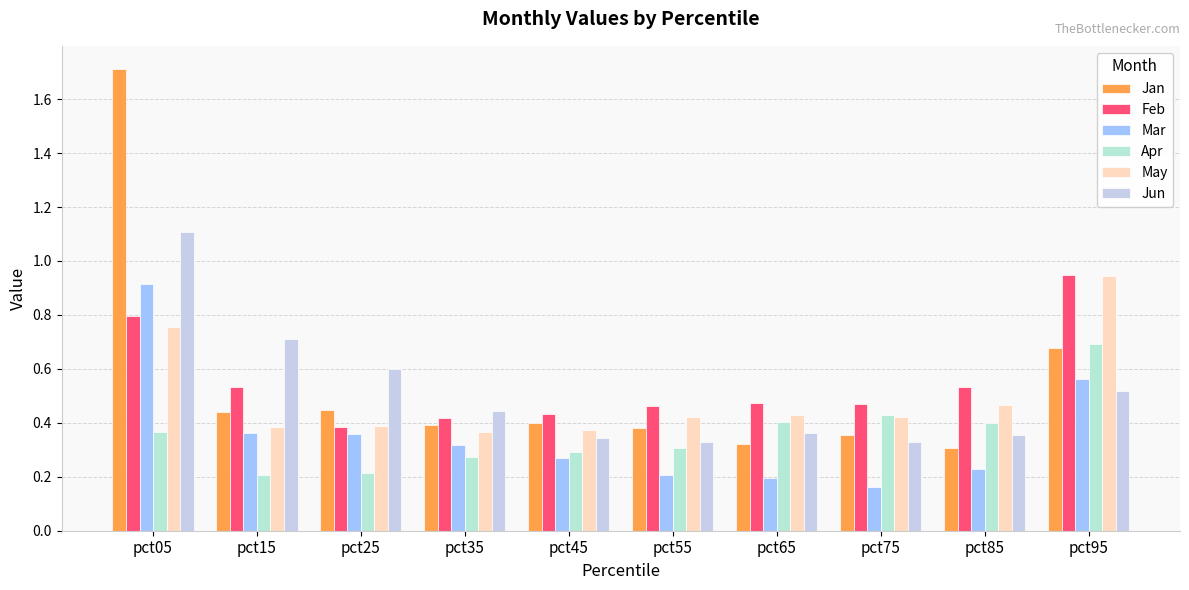

The Jun series shows 0.2 at pct85. True or false?

False